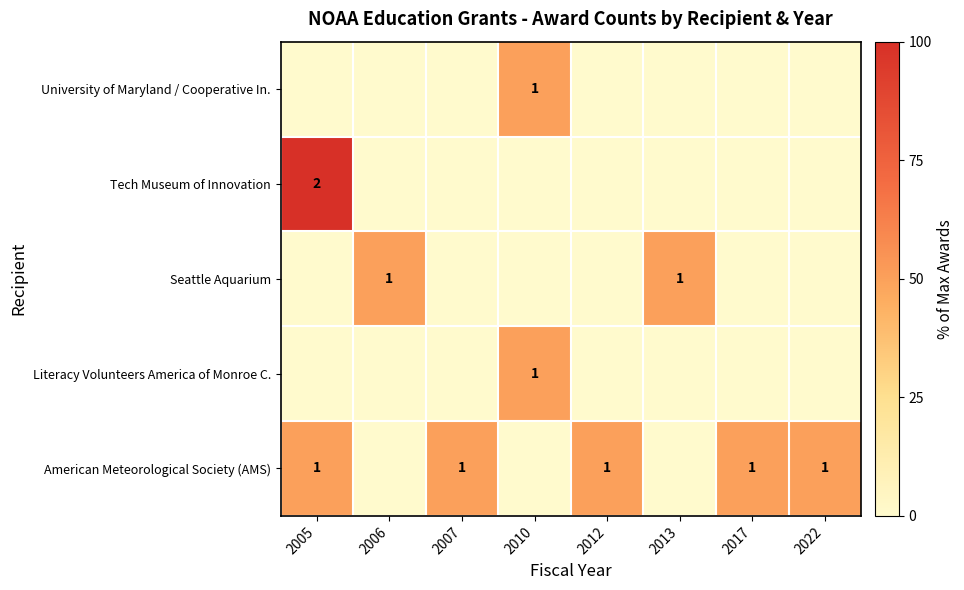

Count the number of categories in the chart.

8